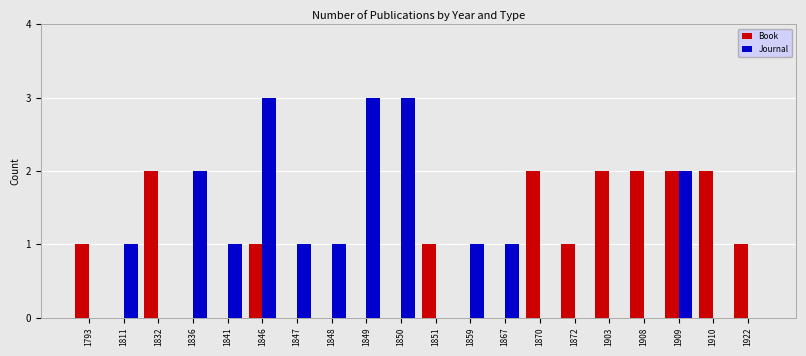

Between 1836 and 1909, which series saw the biggest shift?

Book